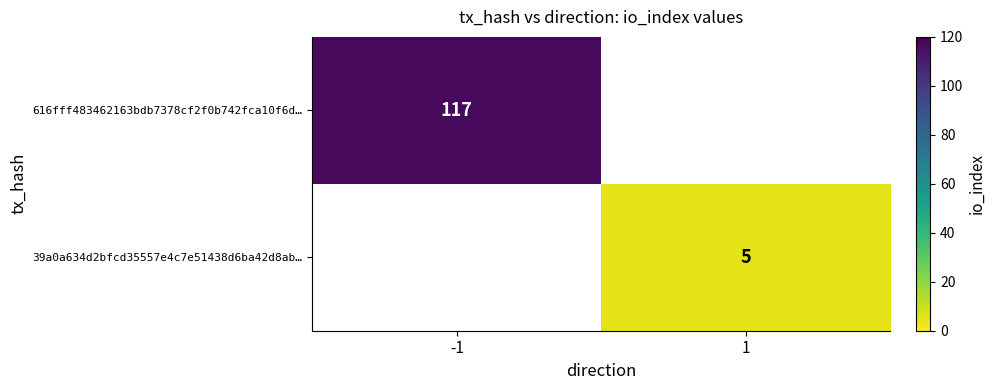

How many series are shown in this chart?

2